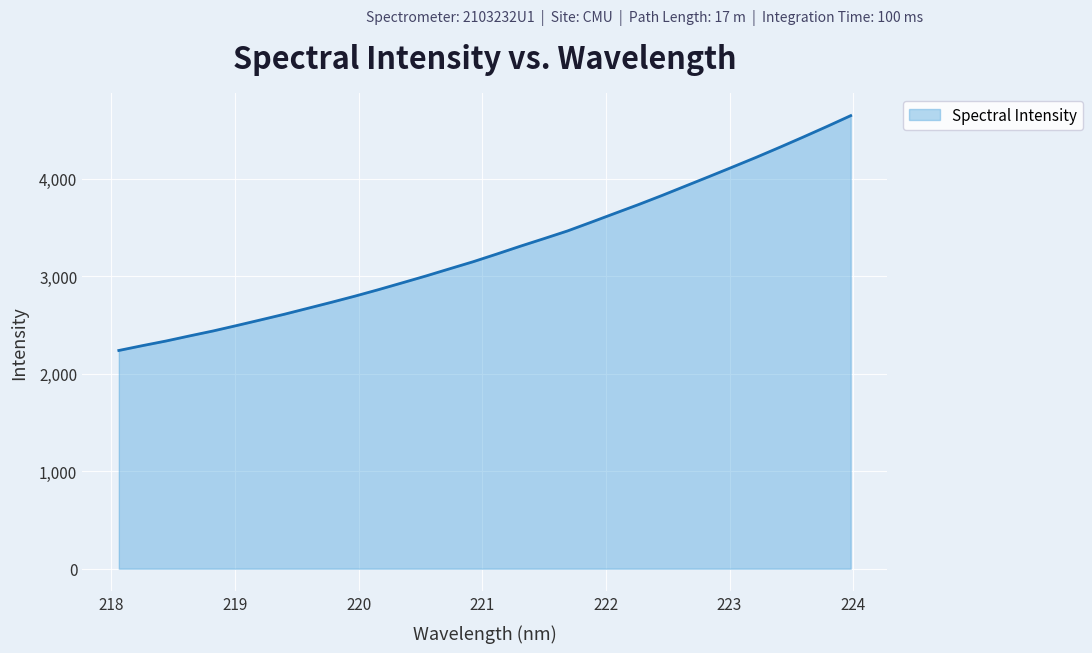

Reading left to right, extract all data points from this chart.

2238.8	2288.4	2336.0	2388.5	2439.5	2495.3	2552.4	2610.2	2671.6	2733.2	2796.8	2863.6	2933.1	3003.3	3076.7	3149.5	3228.2	3308.8	3386.5	3465.6	3554.8	3645.3	3735.3	3829.1	3926.3	4023.4	4121.7	4221.1	4324.3	4429.8	4537.6	4648.0